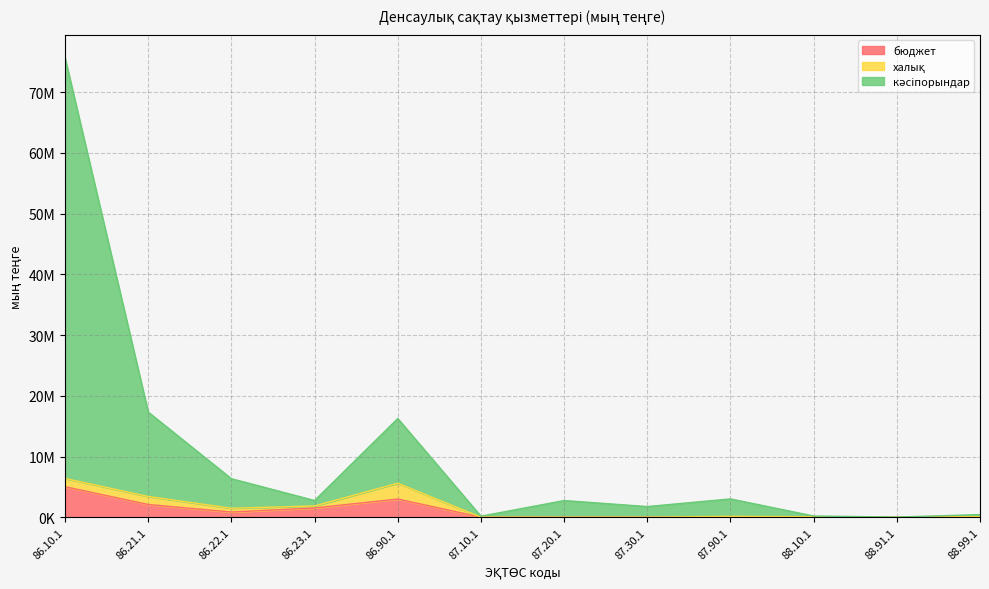

How many data points in кәсіпорындар are less than 2758646?

6